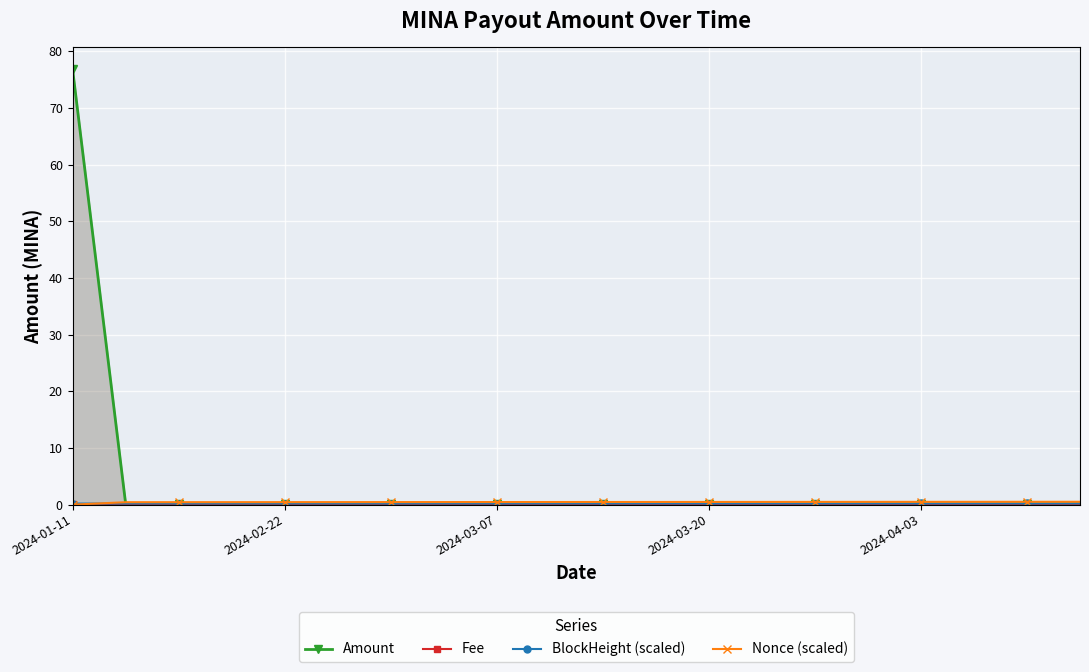

How many data points does each series have?

20